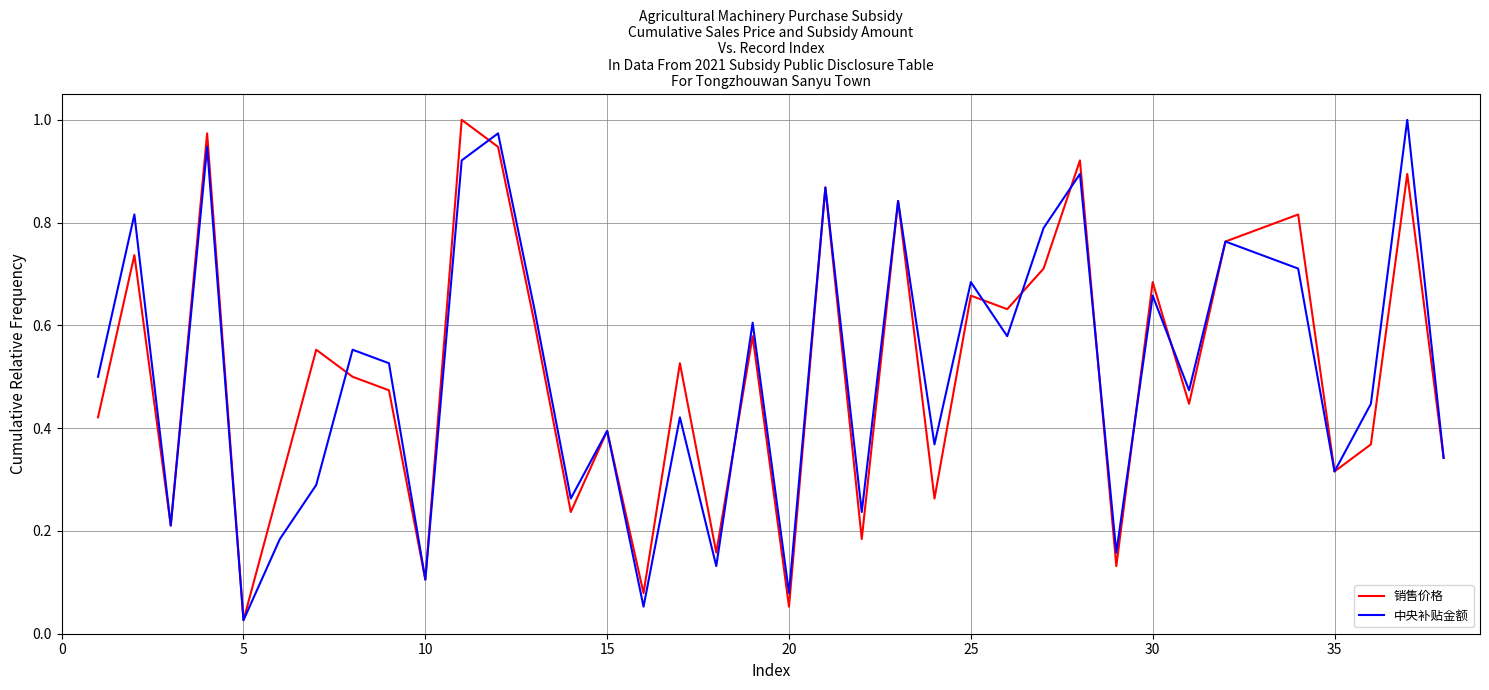

How many interior local valleys does the 中央补贴金额 series have?

13